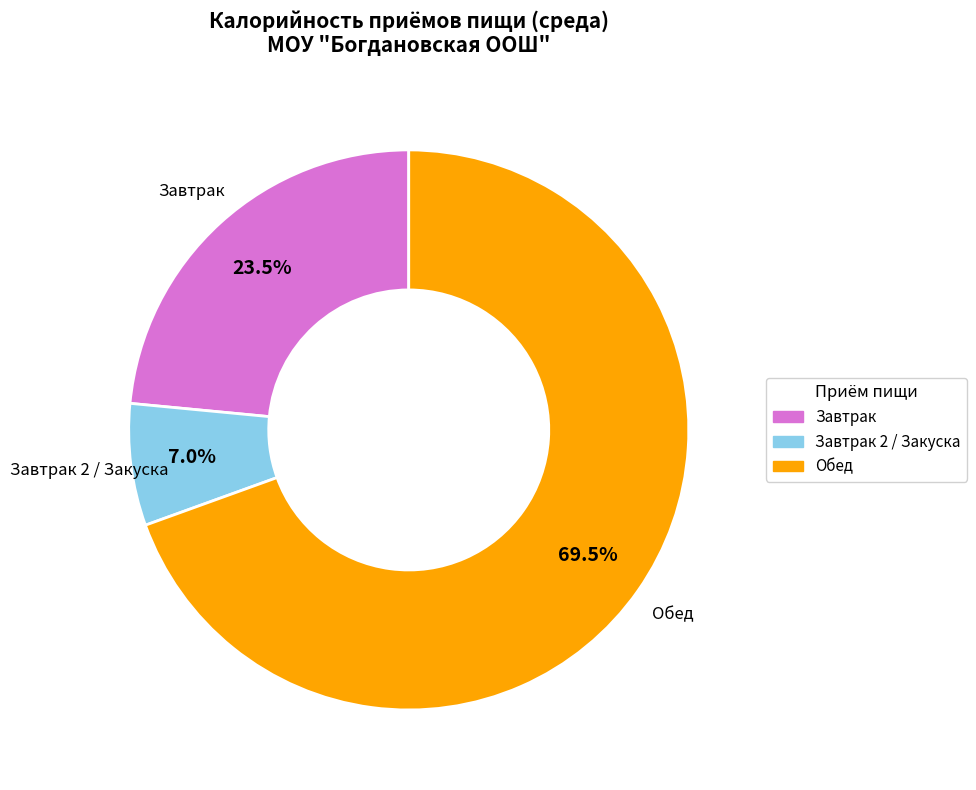

Does any single category account for the majority?

Yes